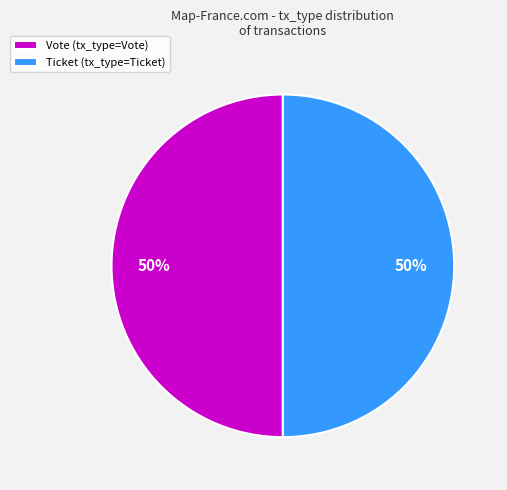

True or false: Vote (tx_type=Vote) accounts for 57% of the total.

False